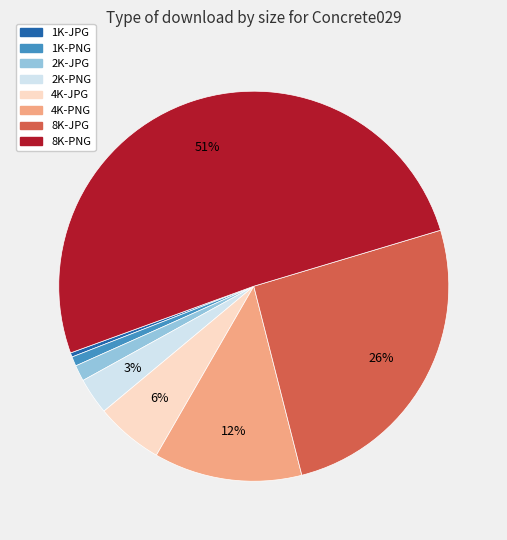

What is the largest slice in the pie chart?

8K-PNG